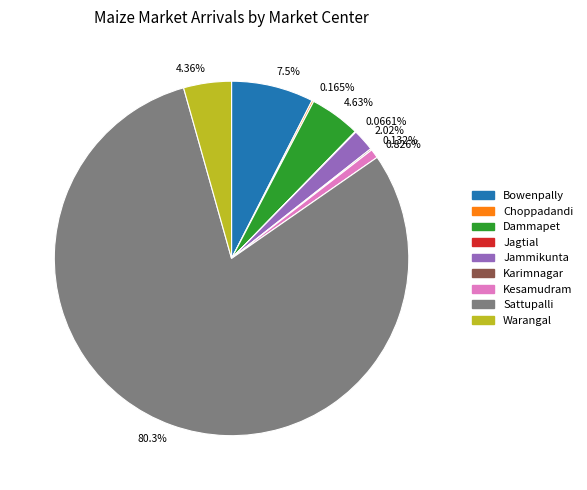

To the nearest percent, what percentage of the pie is Sattupalli?

80%